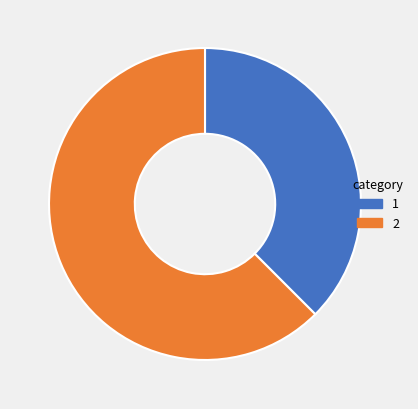

Is there any slice that represents more than half of the pie?

Yes